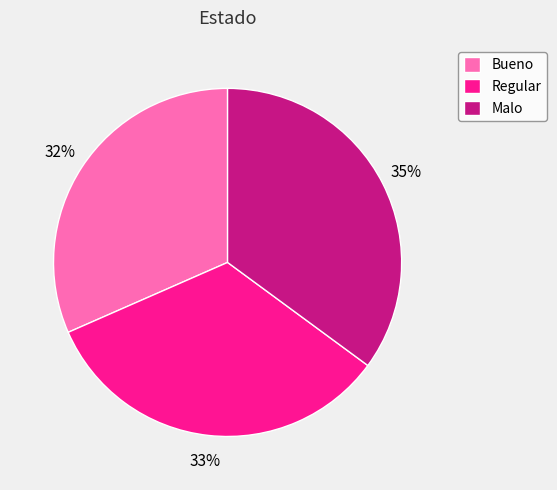

Count the number of slices in the pie.

3